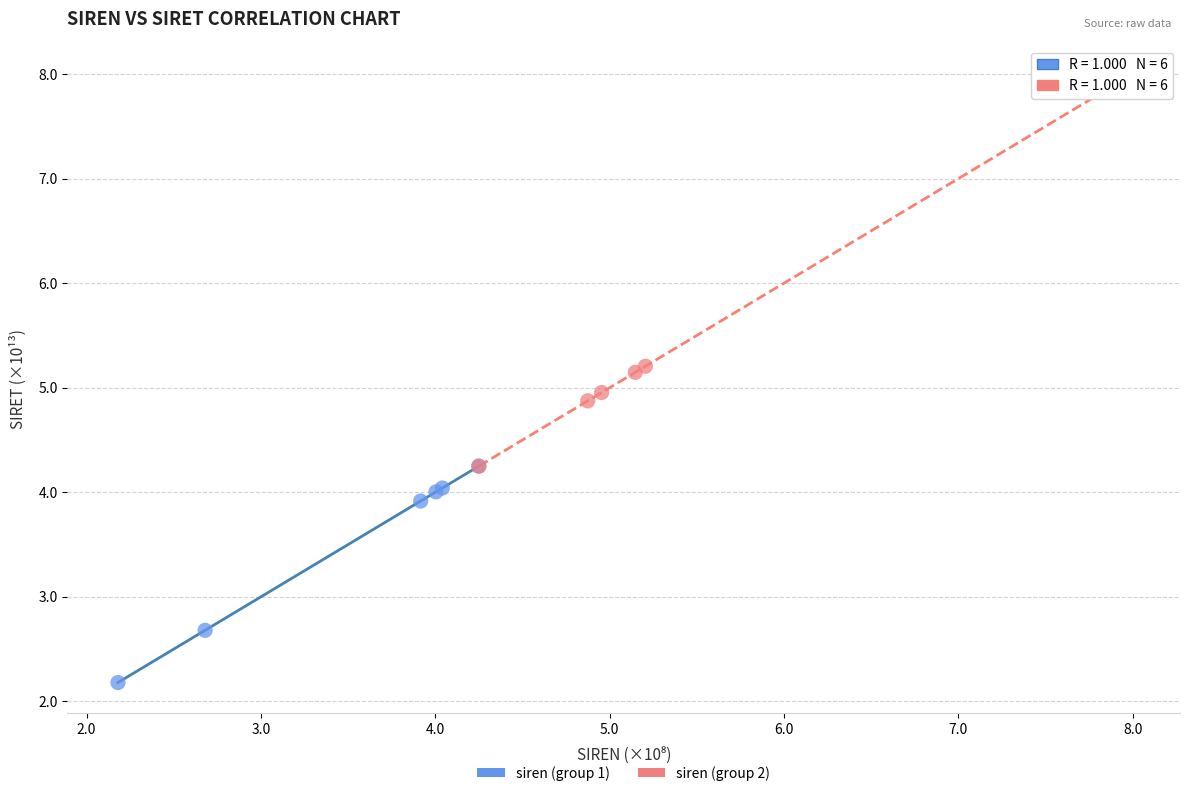

Which series contains the highest Y value?

siren (group 2)